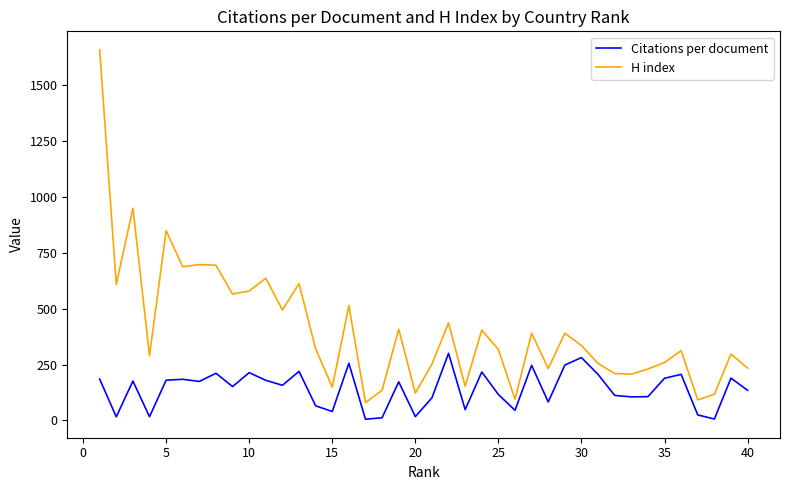

Rank the series by their maximum value, from lowest to highest.

Citations per document, H index